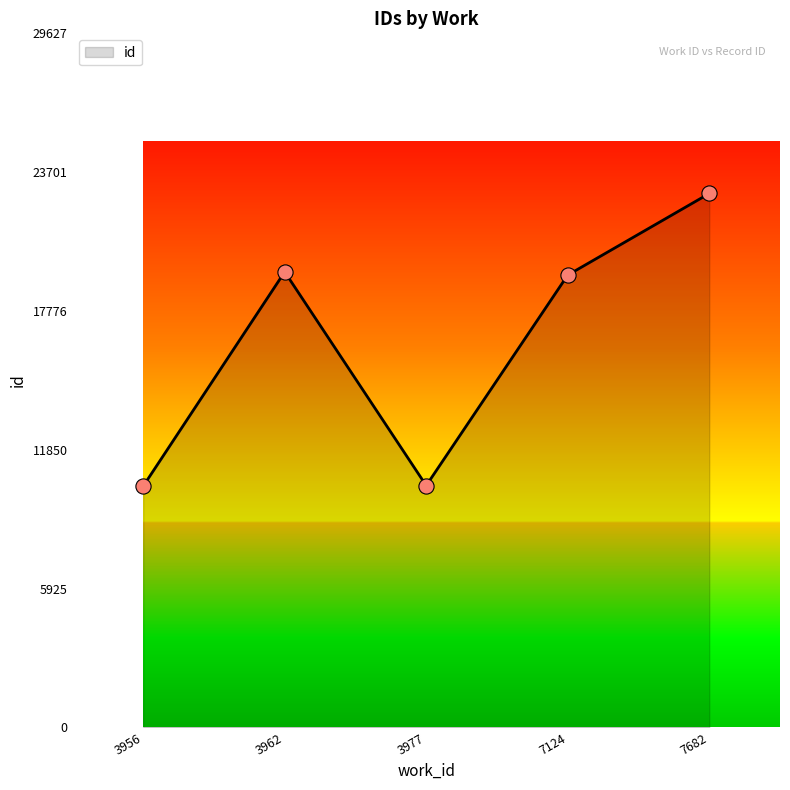

What is the ratio of the value at 3977 to the value at 7124?

0.5